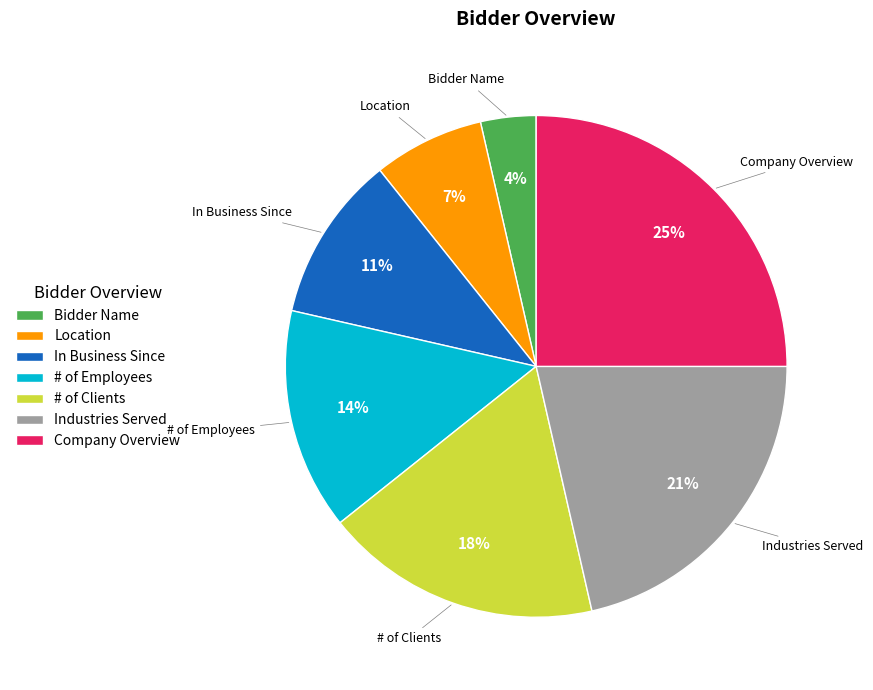

Rank the categories by value from lowest to highest.

Bidder Name, Location, In Business Since, # of Employees, # of Clients, Industries Served, Company Overview